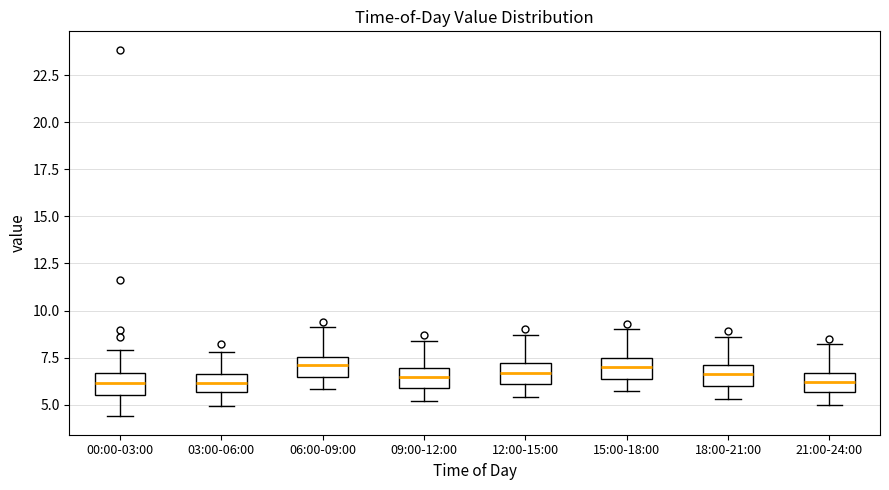

Reading left to right, transcribe this box plot: for each box, give where its median line is, the range the box spans, and where its two whiskers end, as read against the y-axis. The values are not printed on the chart, so give them approximately, as read against the axis.

00:00-03:00: median 6.0, box 5.5 to 6.5, whiskers 4.5 to 8.0
03:00-06:00: median 6.0, box 5.5 to 6.5, whiskers 5.0 to 8.0
06:00-09:00: median 7.0, box 6.5 to 7.5, whiskers 6.0 to 9.0
09:00-12:00: median 6.5, box 6.0 to 7.0, whiskers 5.0 to 8.5
12:00-15:00: median 6.5, box 6.0 to 7.0, whiskers 5.5 to 8.5
15:00-18:00: median 7.0, box 6.5 to 7.5, whiskers 5.5 to 9.0
18:00-21:00: median 6.5, box 6.0 to 7.0, whiskers 5.5 to 8.5
21:00-24:00: median 6.0, box 5.5 to 6.5, whiskers 5.0 to 8.0